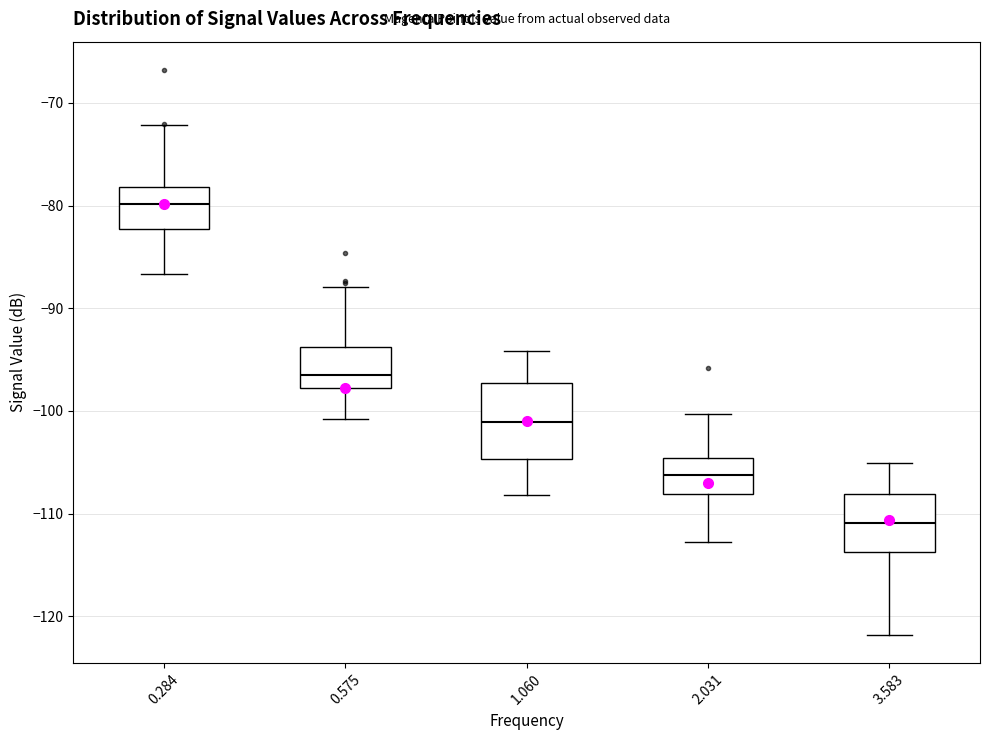

Comparing the boxes themselves (not the whiskers), which one is the tallest?

1.060